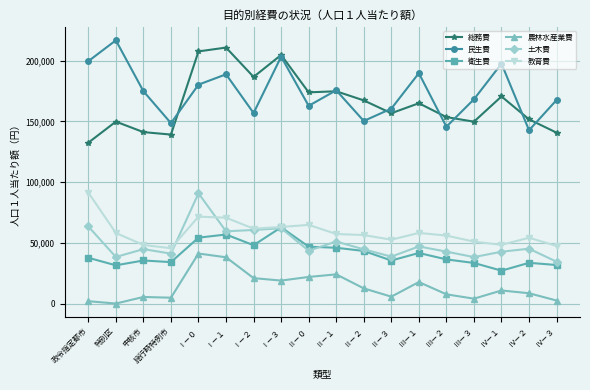

What is the label of the 4th point from the right?

Ⅲ－３